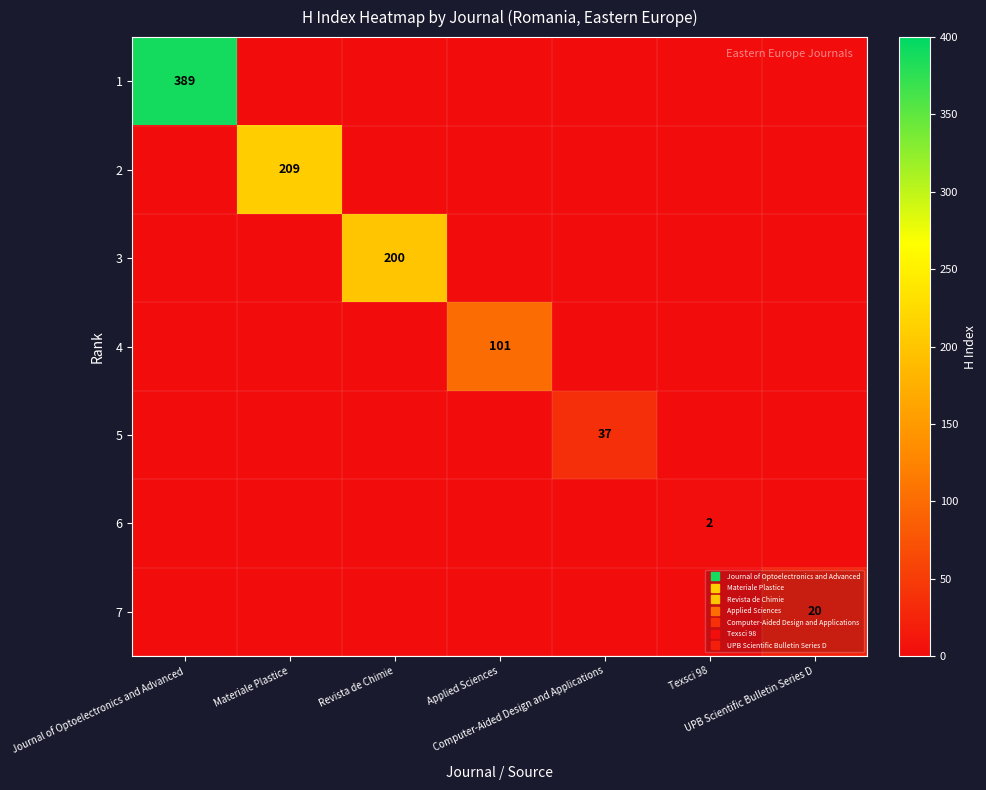

Between UPB Scientific Bulletin Series D and Texsci 98, which is larger?

UPB Scientific Bulletin Series D